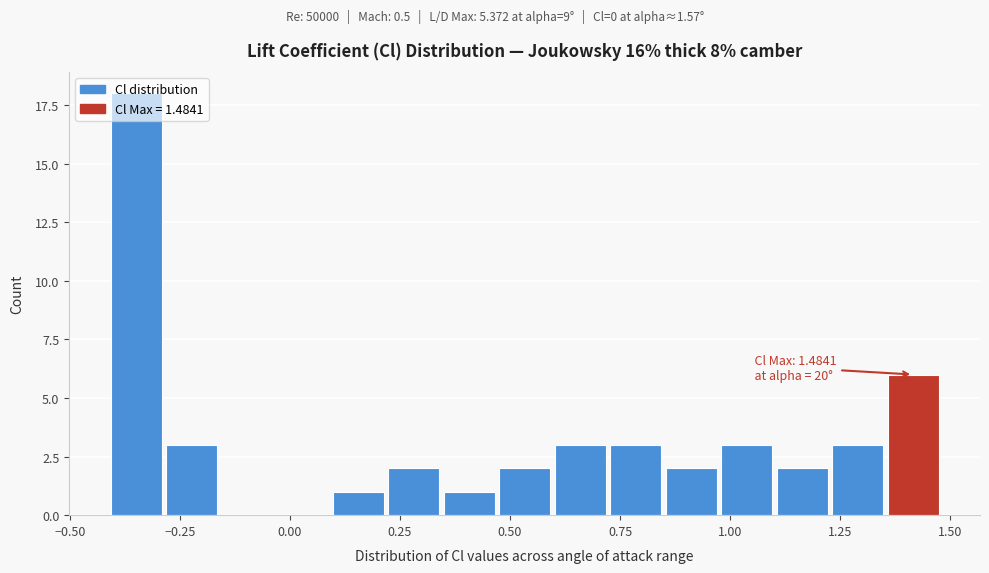

Around what value on the x-axis is the tallest bar? Give the approximate position of its centre, as read against the axis.

-0.35